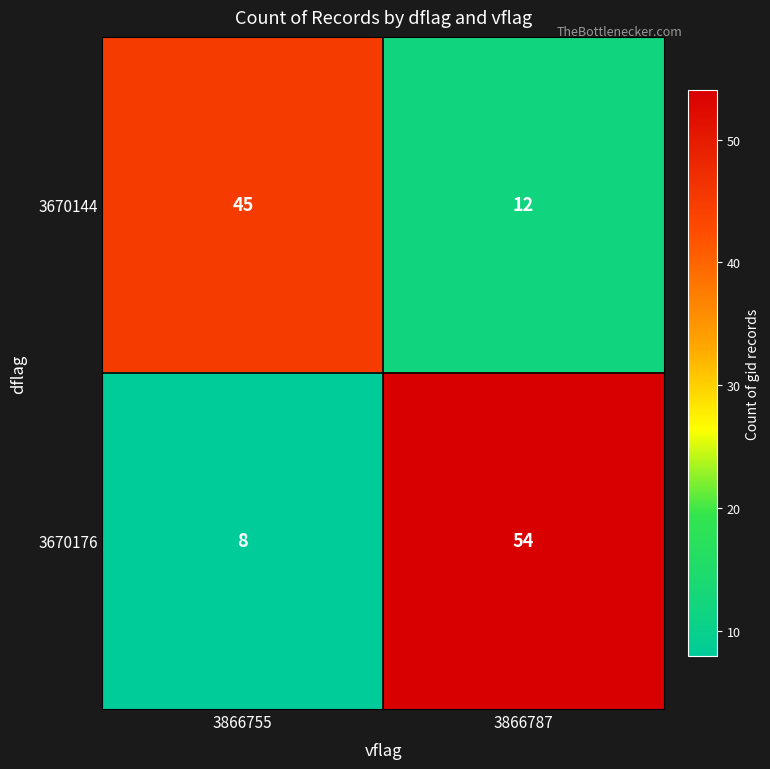

How many series are shown in this chart?

2